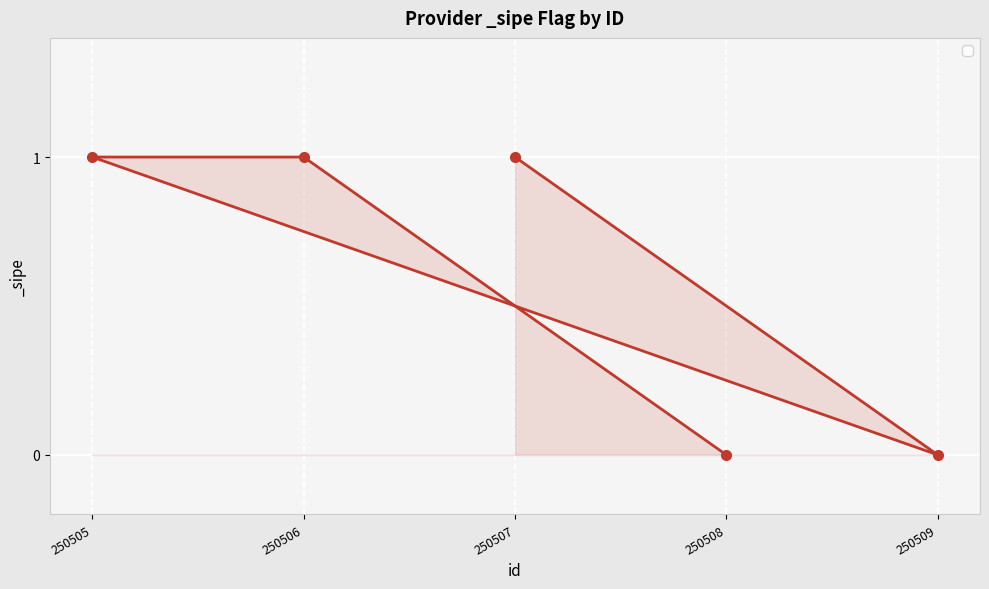

Is it true that the value at 250505 is 2?

False